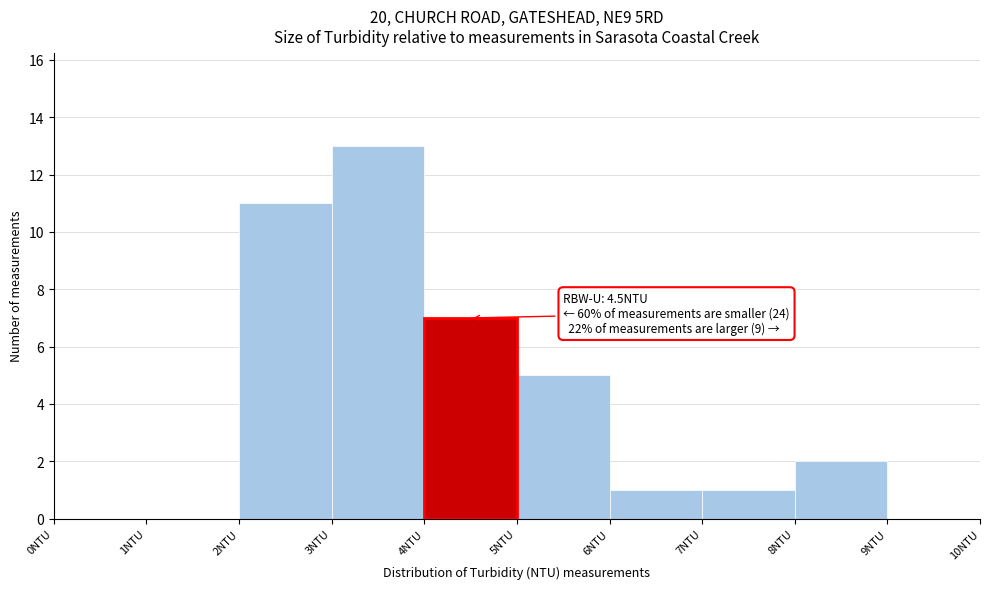

Which range on the x-axis has the tallest bar?

3 to 4